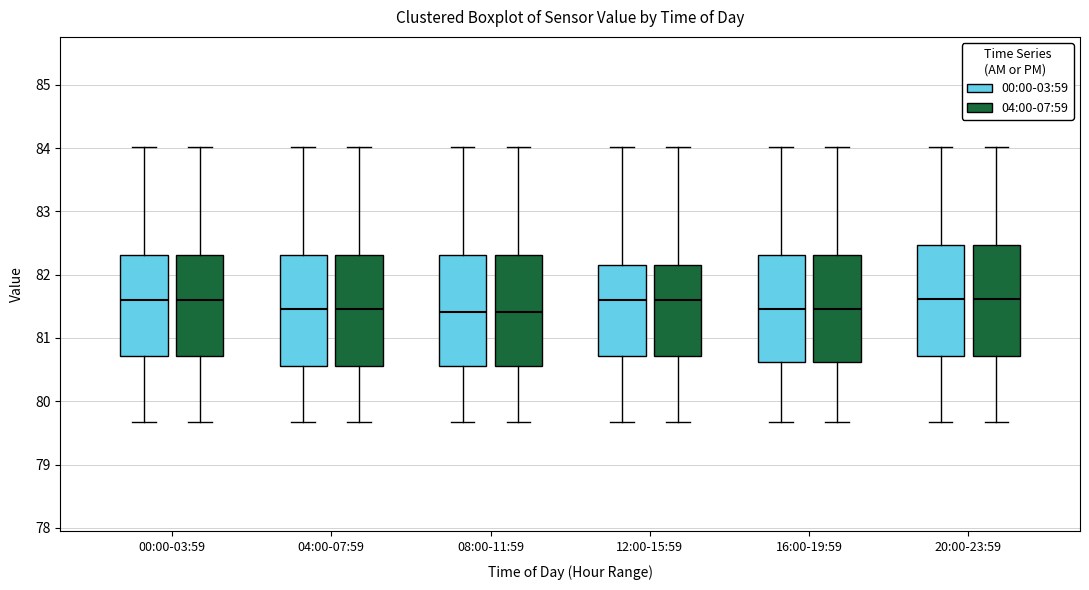

Where is the lower edge of the box for 20:00-23:59 (00:00-03:59) on the y-axis? The values are not printed on the chart, so give them approximately, as read against the axis.

80.7